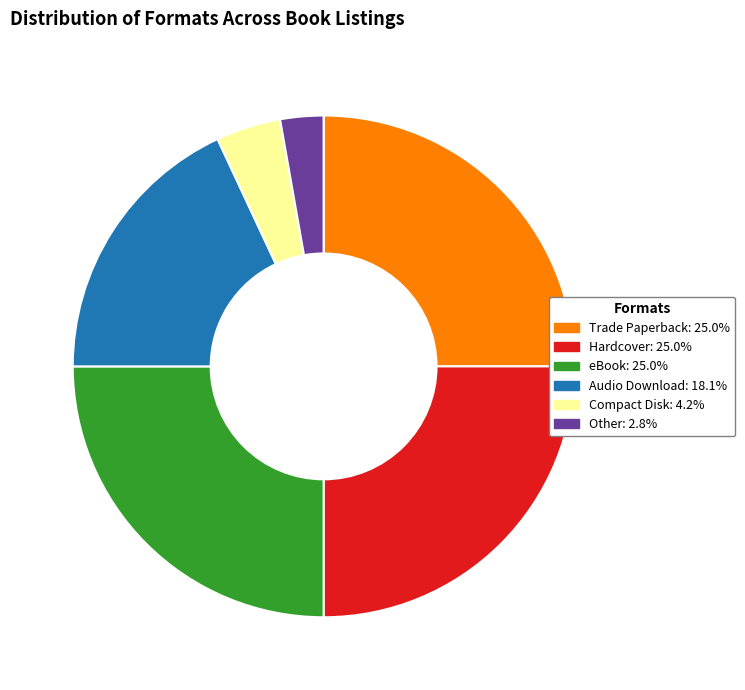

Which slice is the smallest?

Other